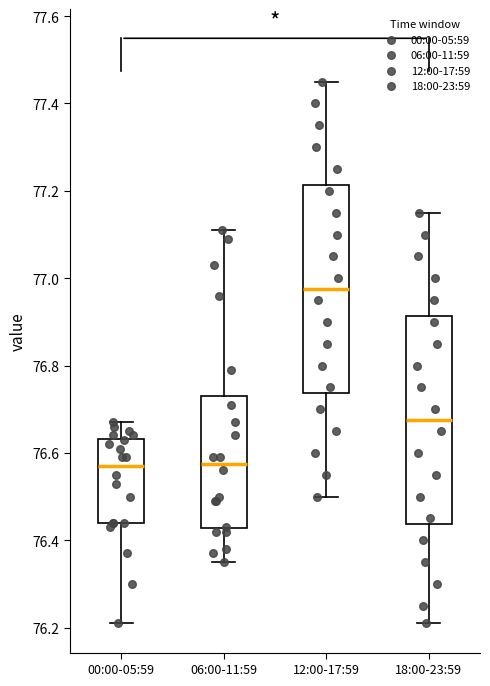

Where does the lower whisker of the box for 18:00-23:59 end on the y-axis? The values are not printed on the chart, so give them approximately, as read against the axis.

76.22